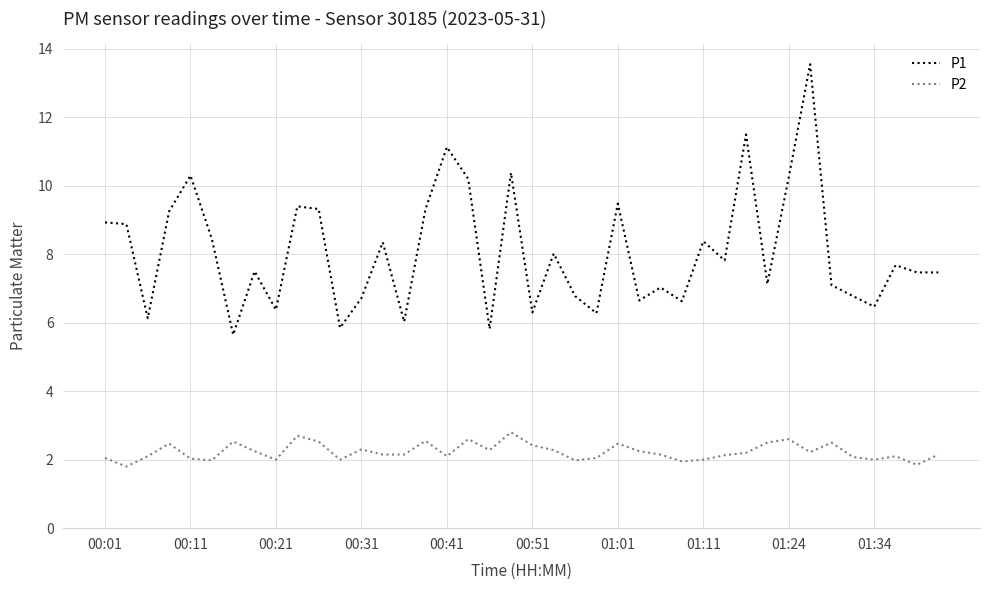

What is the maximum value shown in the chart?

13.6